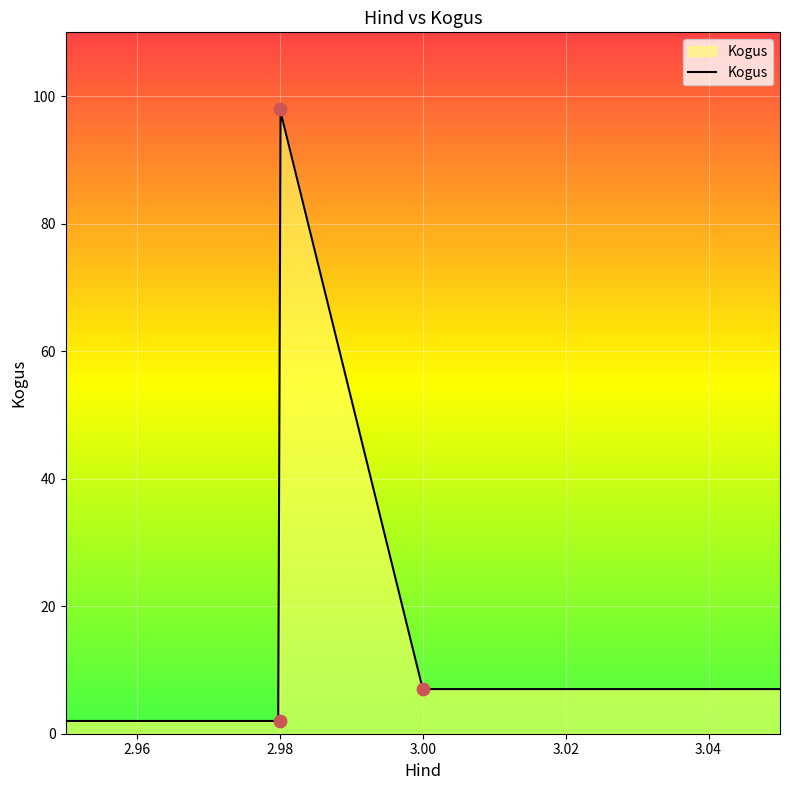

What is the ratio of the value at 3.0 to the value at 2.98?

3.5